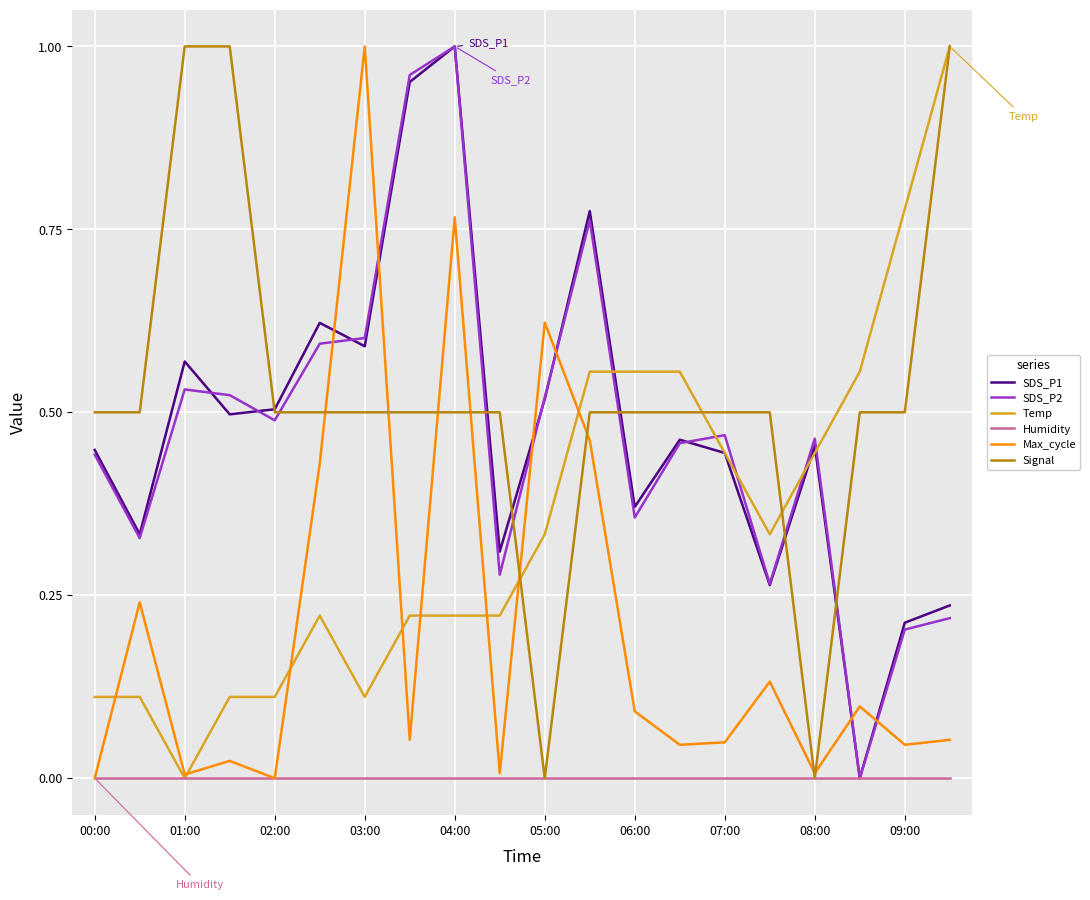

How many times do Max_cycle and SDS_P2 cross each other?

6